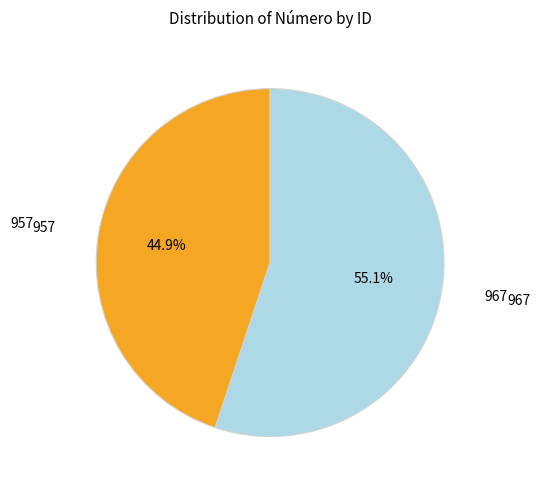

Count the number of slices in the pie.

2